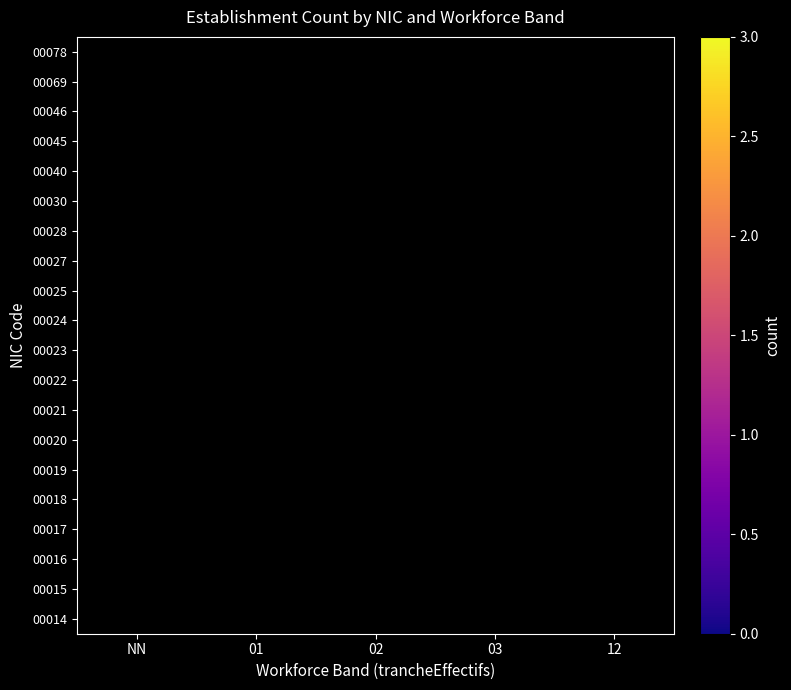

Which label corresponds to the smallest value in the chart?

02